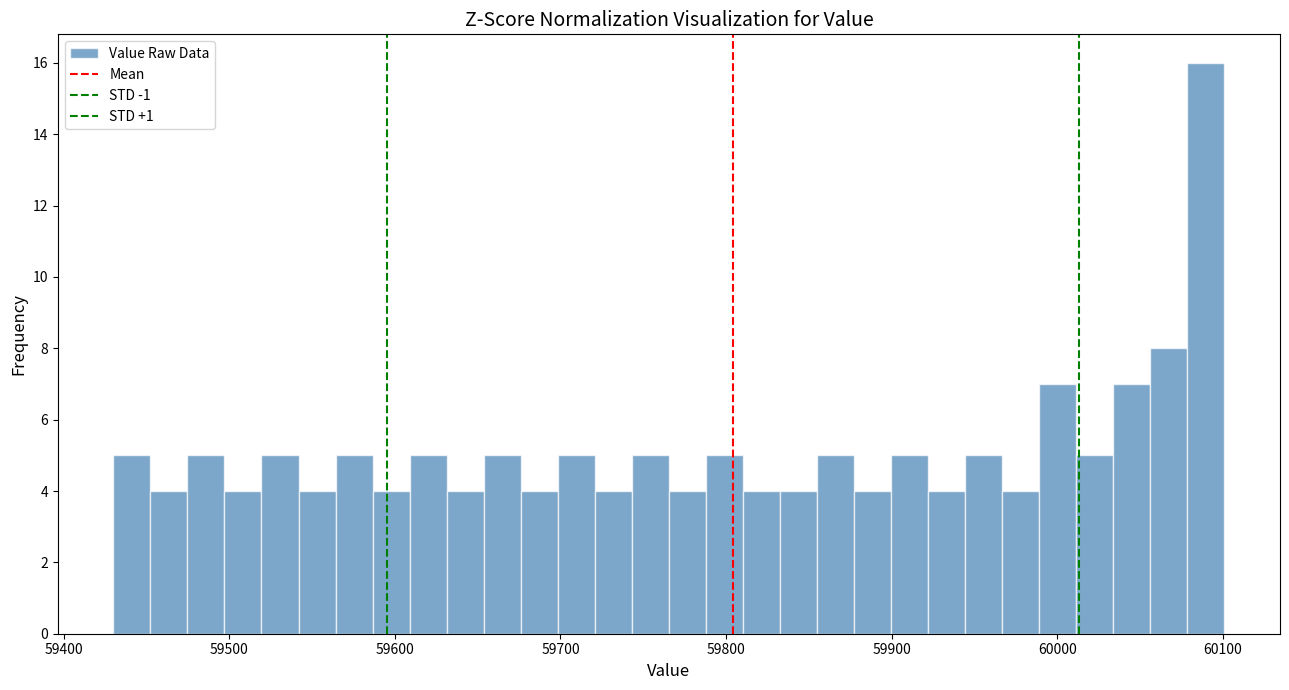

Read against the x-axis, roughly where is the centre of the tallest bar?

60090